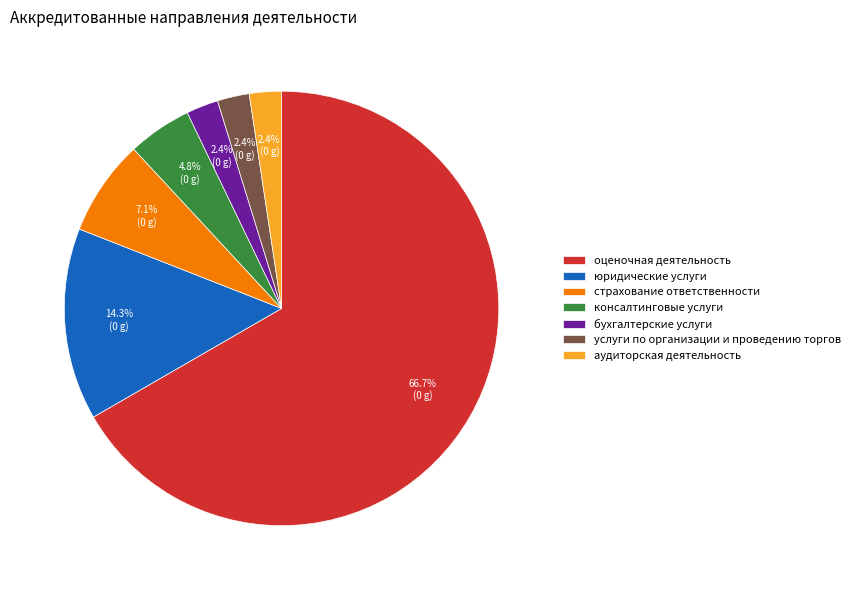

What is the ratio of the value at бухгалтерские услуги to the value at аудиторская деятельность?

1.0